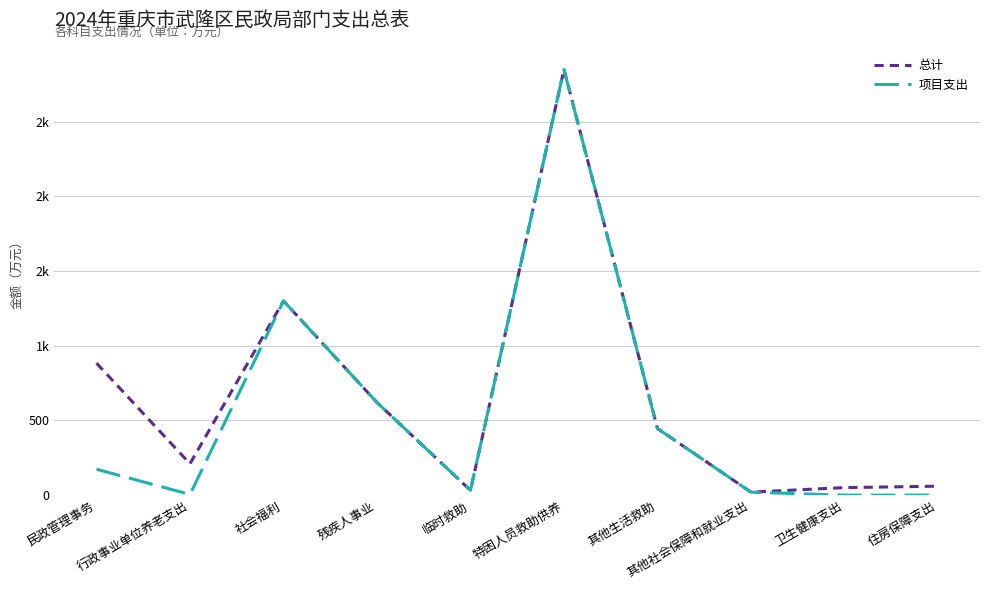

What are all the series names shown in the legend?

总计, 项目支出